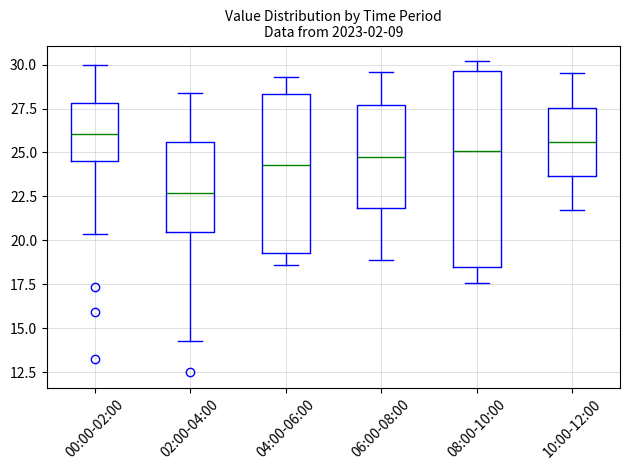

Reading left to right, transcribe this box plot: for each box, give where its median line is, the range the box spans, and where its two whiskers end, as read against the y-axis. The values are not printed on the chart, so give them approximately, as read against the axis.

00:00-02:00: median 26.0, box 24.5 to 28.0, whiskers 20.5 to 30.0
02:00-04:00: median 22.5, box 20.5 to 25.5, whiskers 14.5 to 28.5
04:00-06:00: median 24.5, box 19.5 to 28.5, whiskers 18.5 to 29.5
06:00-08:00: median 25.0, box 22.0 to 27.5, whiskers 19.0 to 29.5
08:00-10:00: median 25.0, box 18.5 to 29.5, whiskers 17.5 to 30.0
10:00-12:00: median 25.5, box 23.5 to 27.5, whiskers 21.5 to 29.5